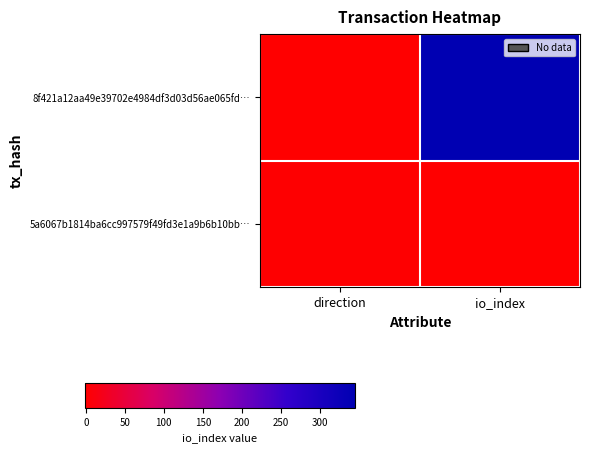

Which series has the largest total across all categories?

8f421a12aa49e39702e4984df3d03d56ae065fd…